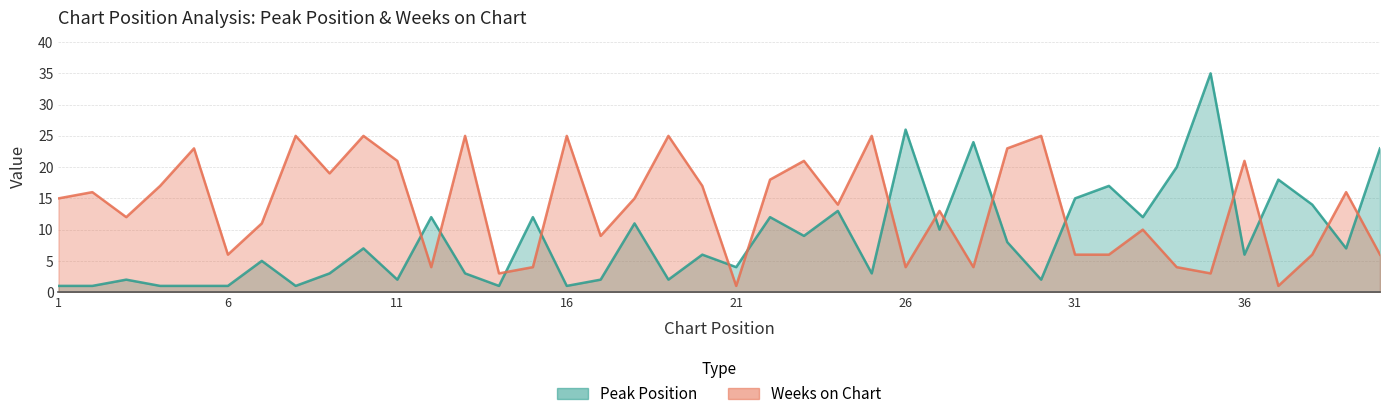

What is the greatest value displayed?

35